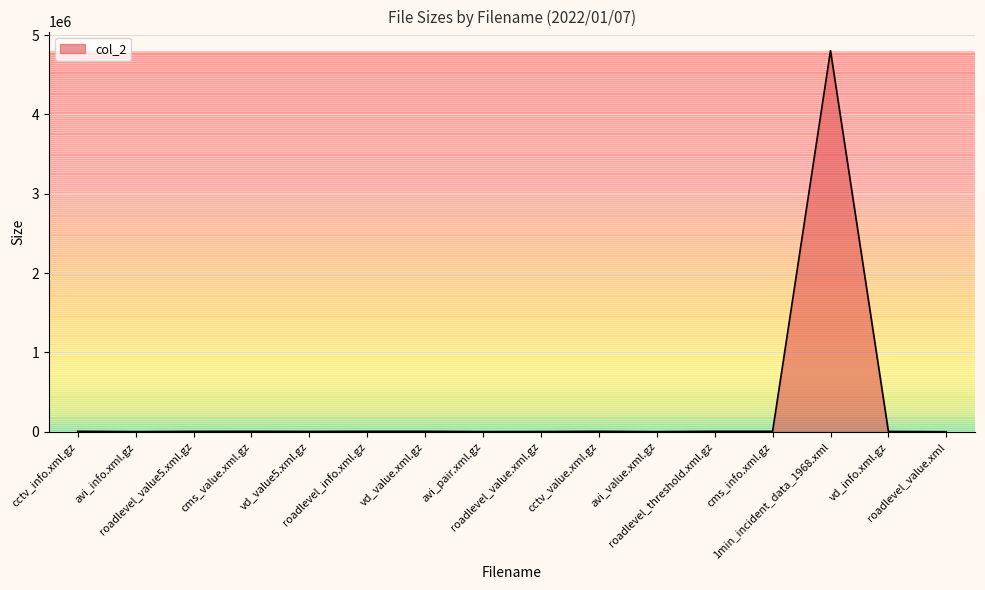

Does the chart have visible grid lines?

Yes